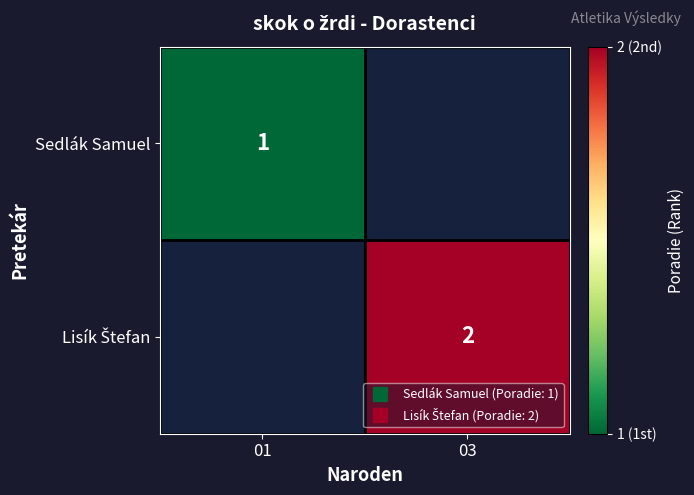

At which label is Sedlák Samuel closest to 1?

01